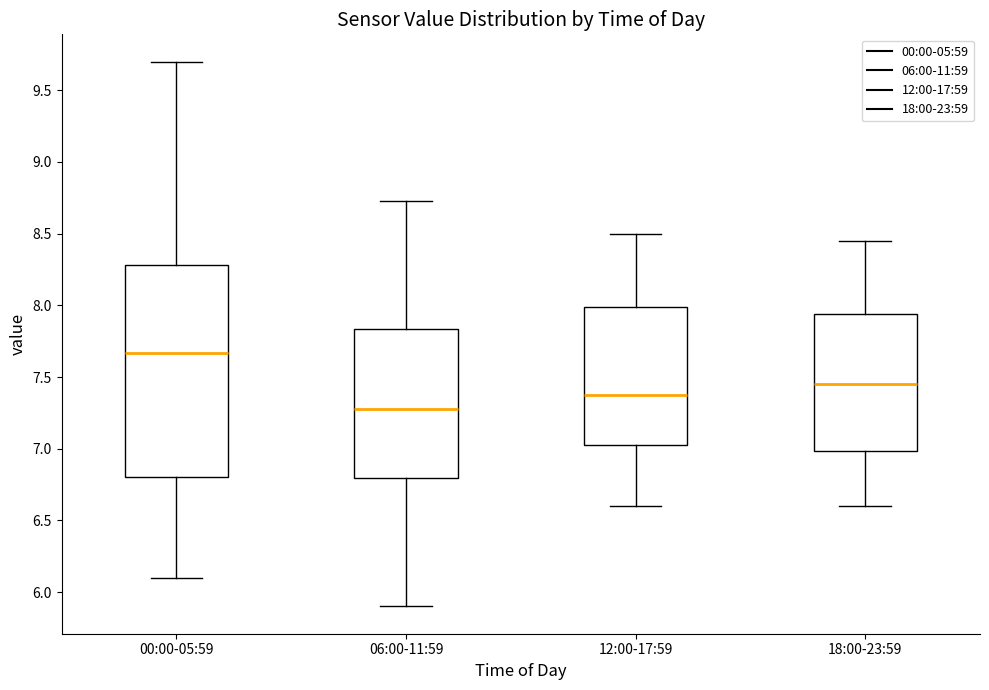

Which box's median line is the highest?

00:00-05:59